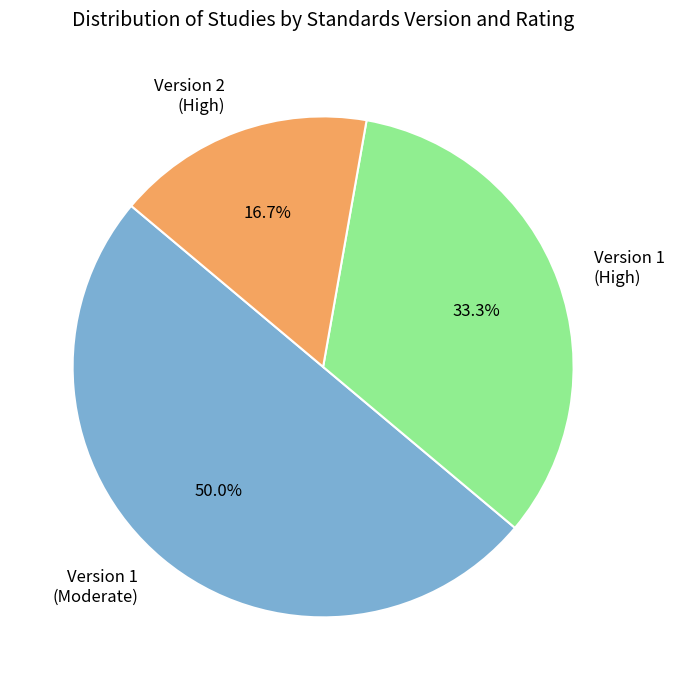

What is the smallest slice in the pie chart?

Version 2 (High)